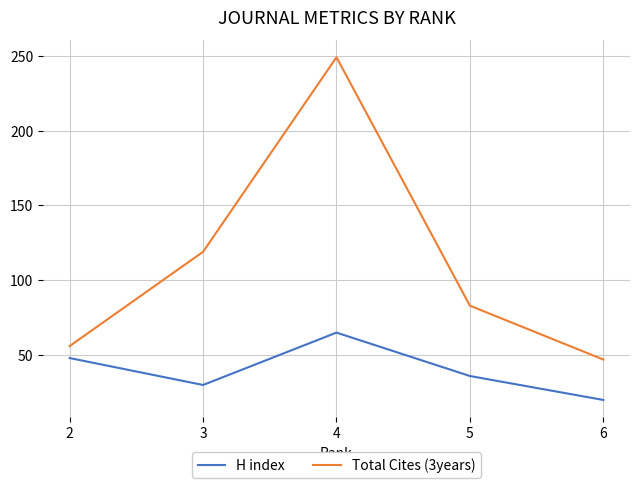

The Total Cites (3years) series shows 249 at 4. True or false?

True